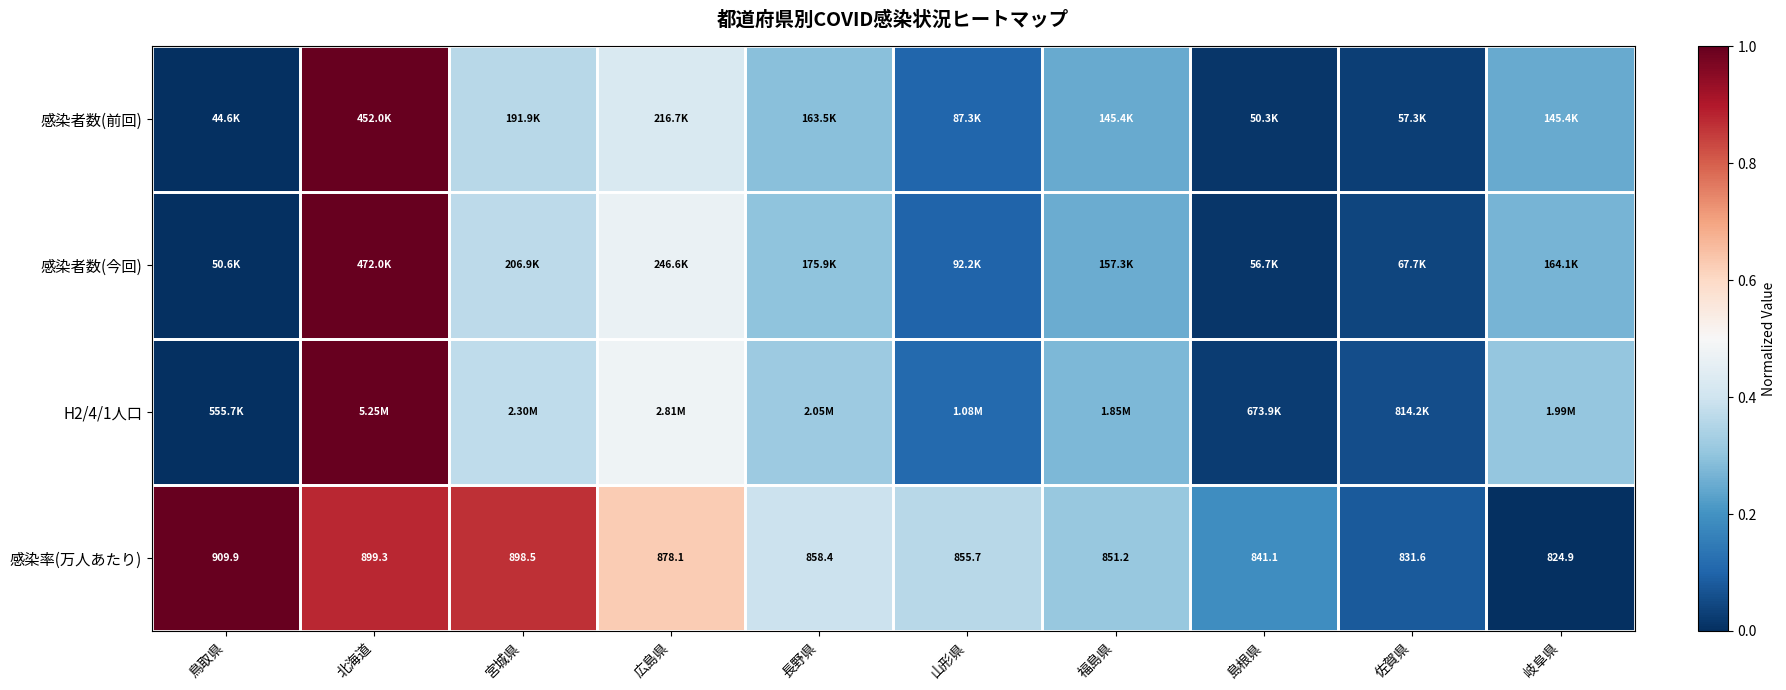

What is the spread (max minus min) of values at 宮城県?

0.5